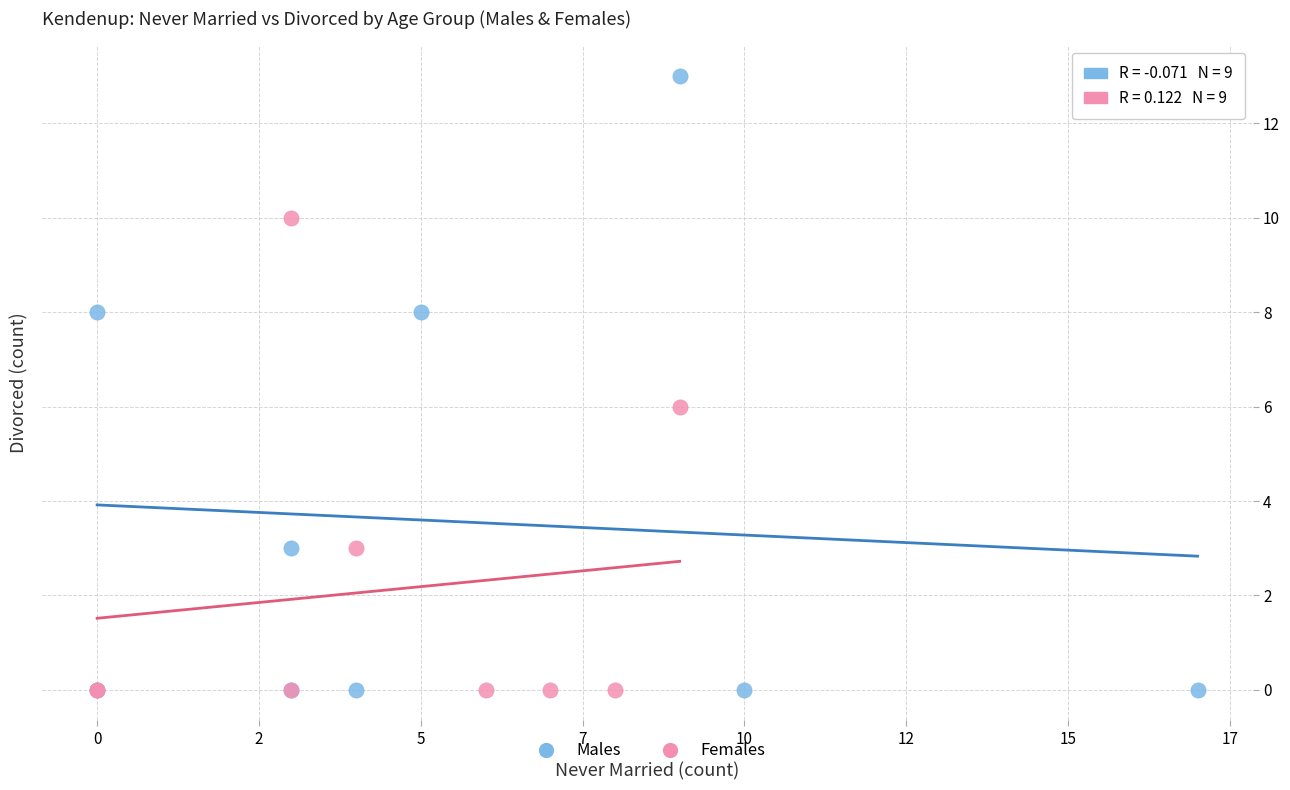

Which series reaches the maximum Y coordinate?

Males